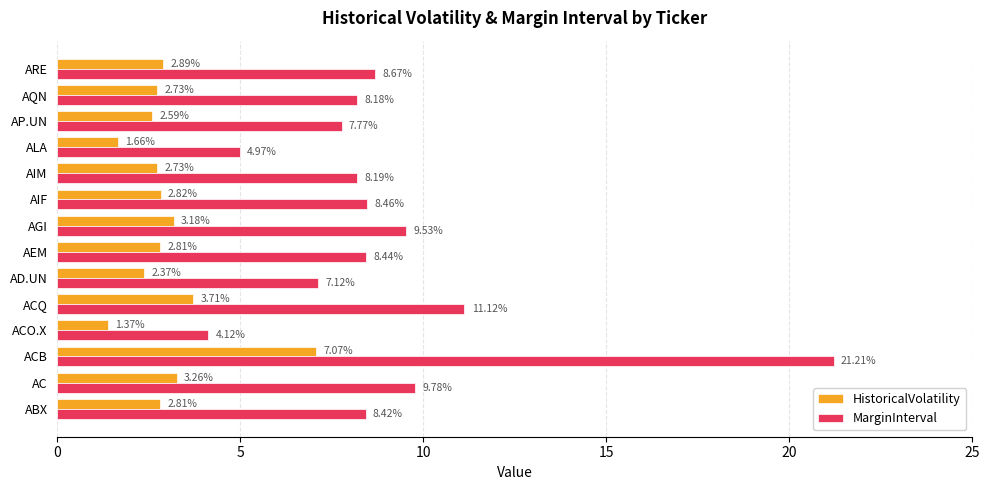

What is the difference between the maximum and minimum values in the HistoricalVolatility series?

5.7